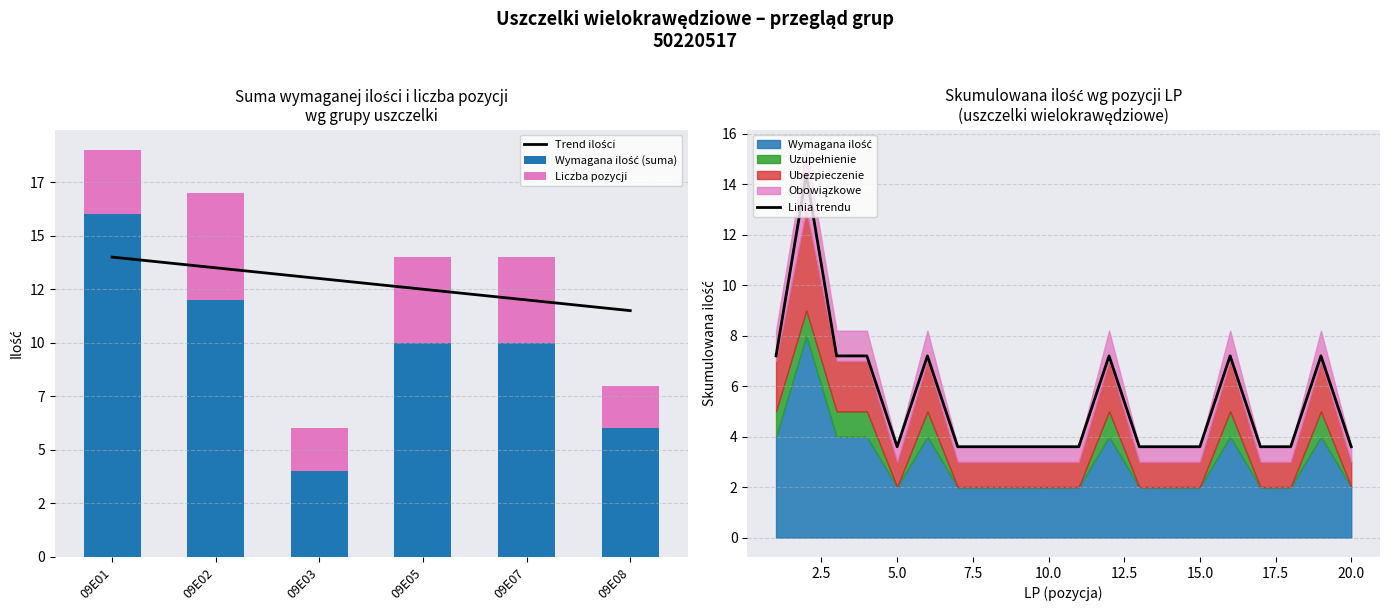

Is it true that Linia trendu equals 3.6 at 20.0?

True